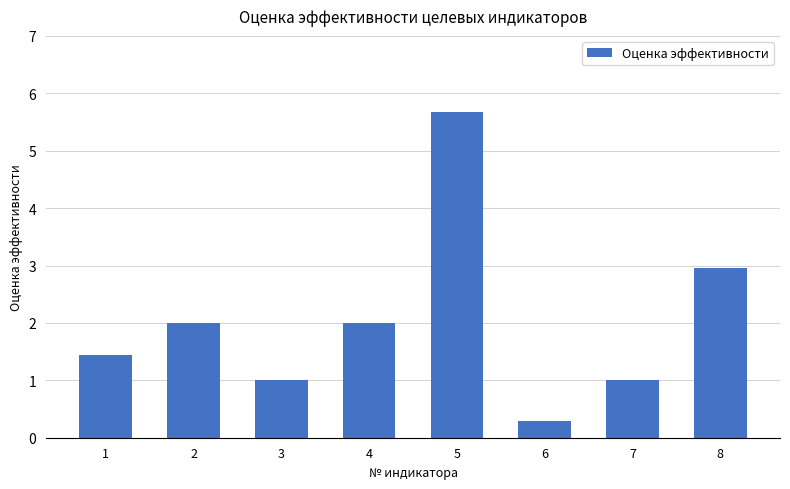

Reading right to left, what are all the values shown in this chart?

3.0	1.0	0.3	5.7	2.0	1.0	2.0	1.4